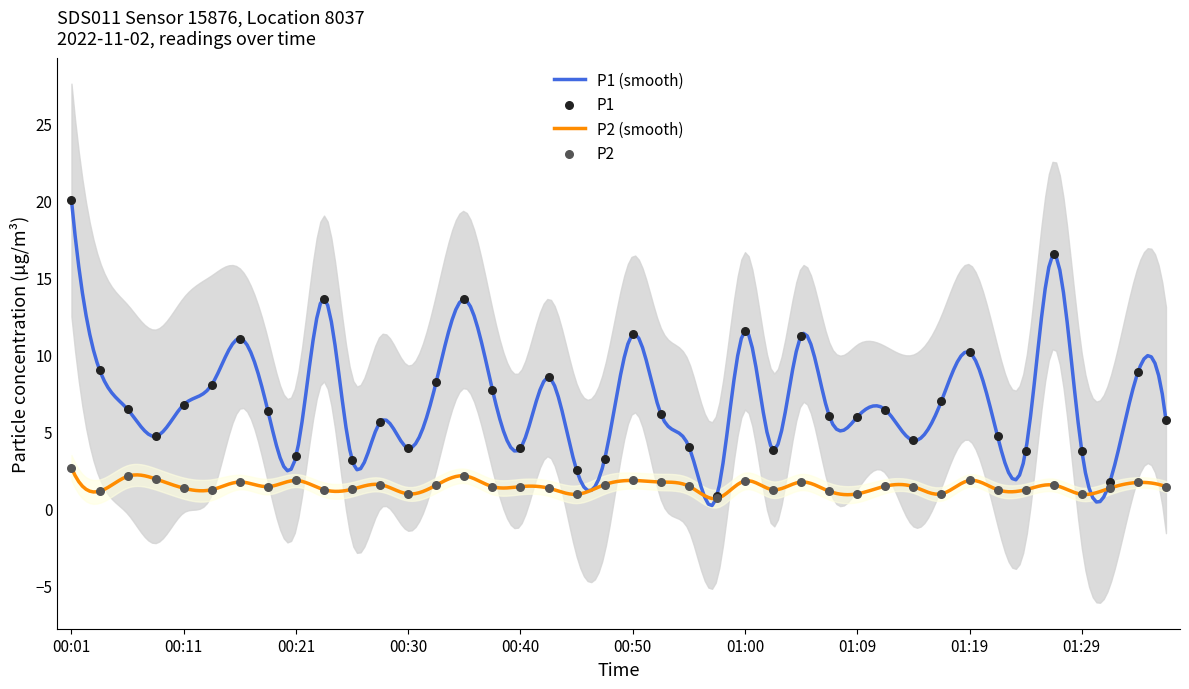

Is the value of P2 at 01:07 greater than the value of P1 at 00:16?

No